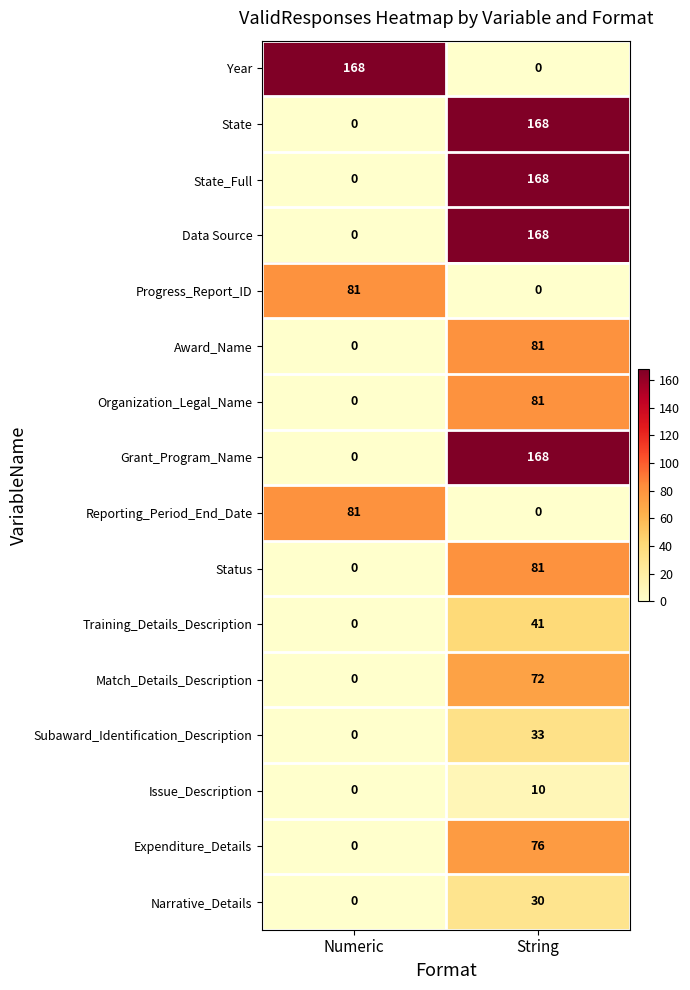

At which label is Data Source closest to 84?

Numeric